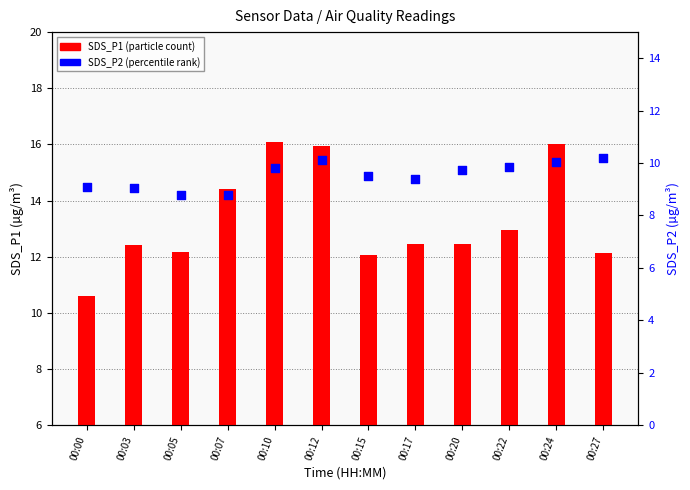

Which series contains the highest Y value?

SDS_P1 (transformed count)